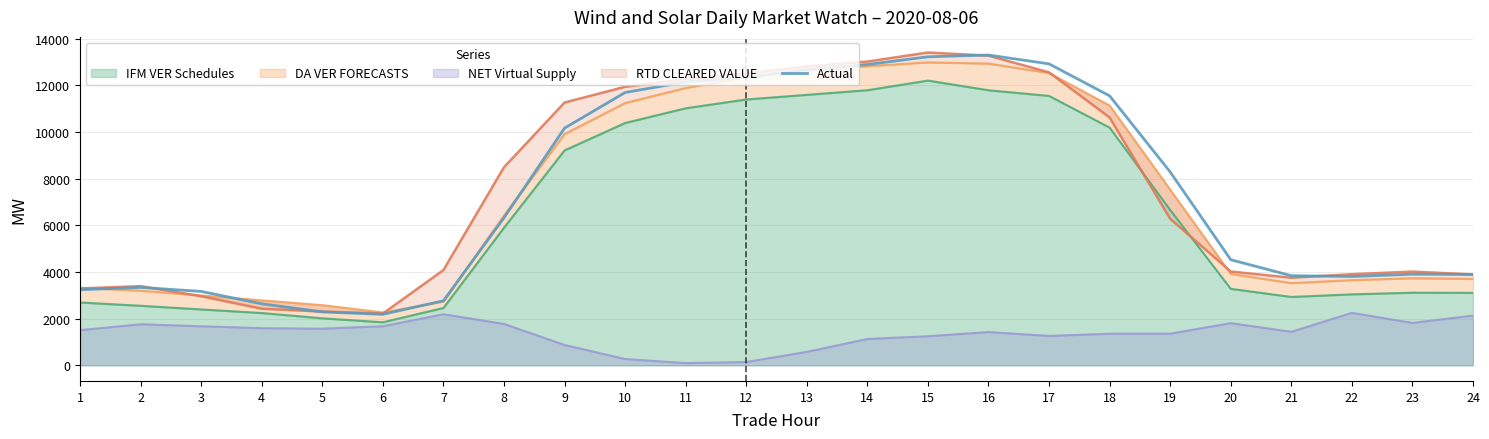

What is the value of the 7th point from the left?

2766.7